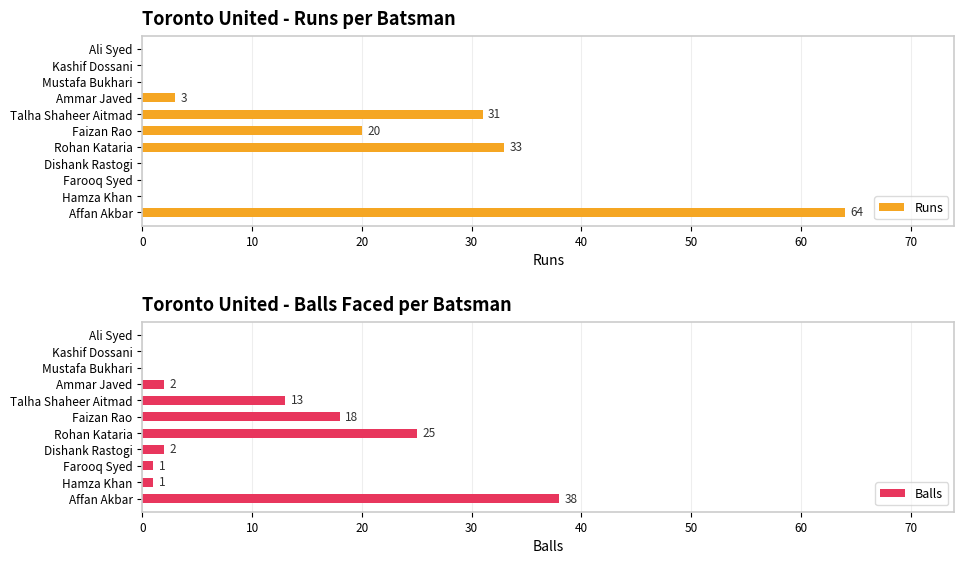

The Runs series shows 0 at Mustafa Bukhari. True or false?

True